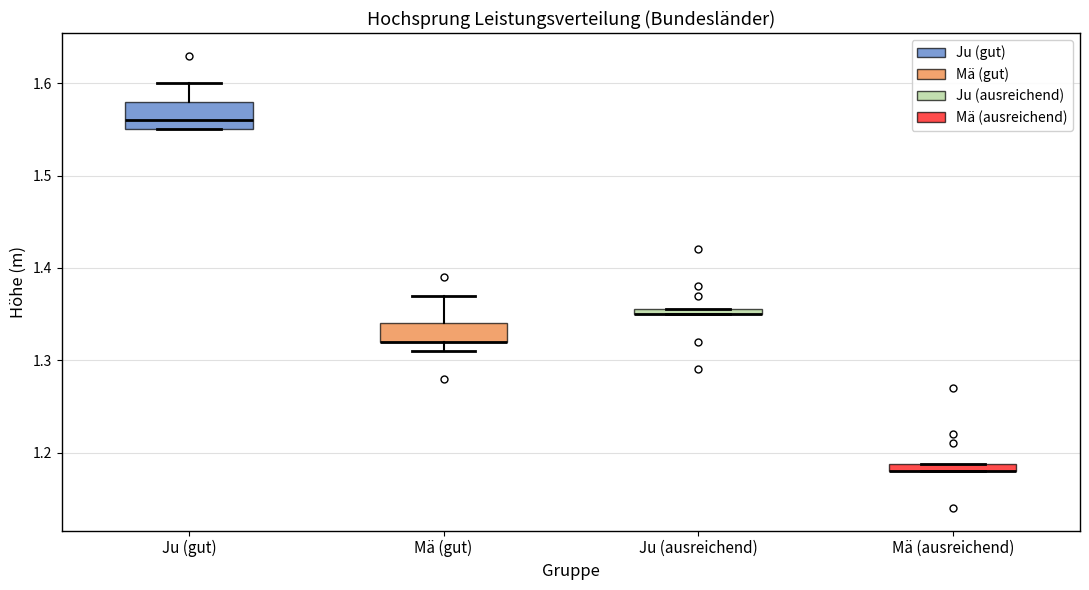

Comparing the boxes themselves (not the whiskers), which one is the tallest?

Ju (gut)